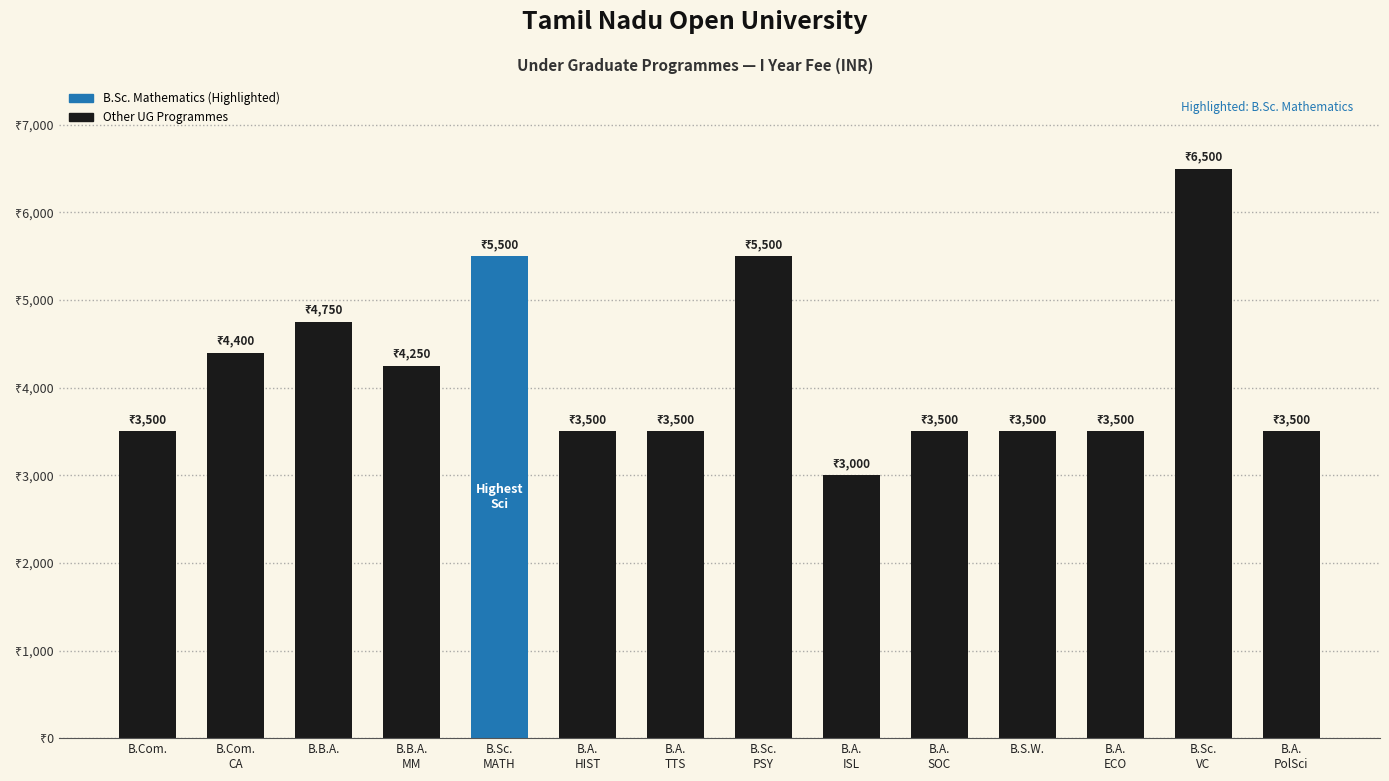

How many bars are there in total?

14